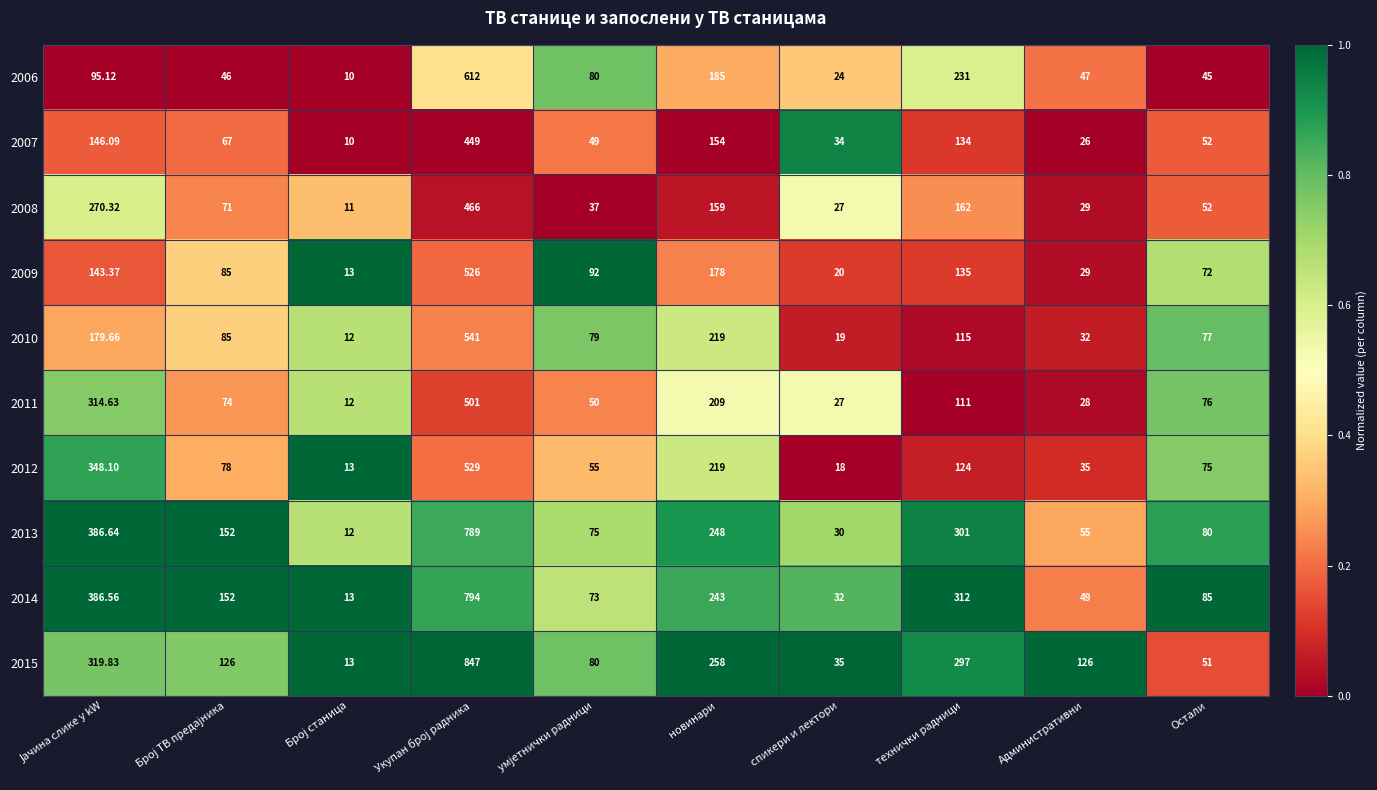

Where is 2006 nearest to the value 311?

технички радници